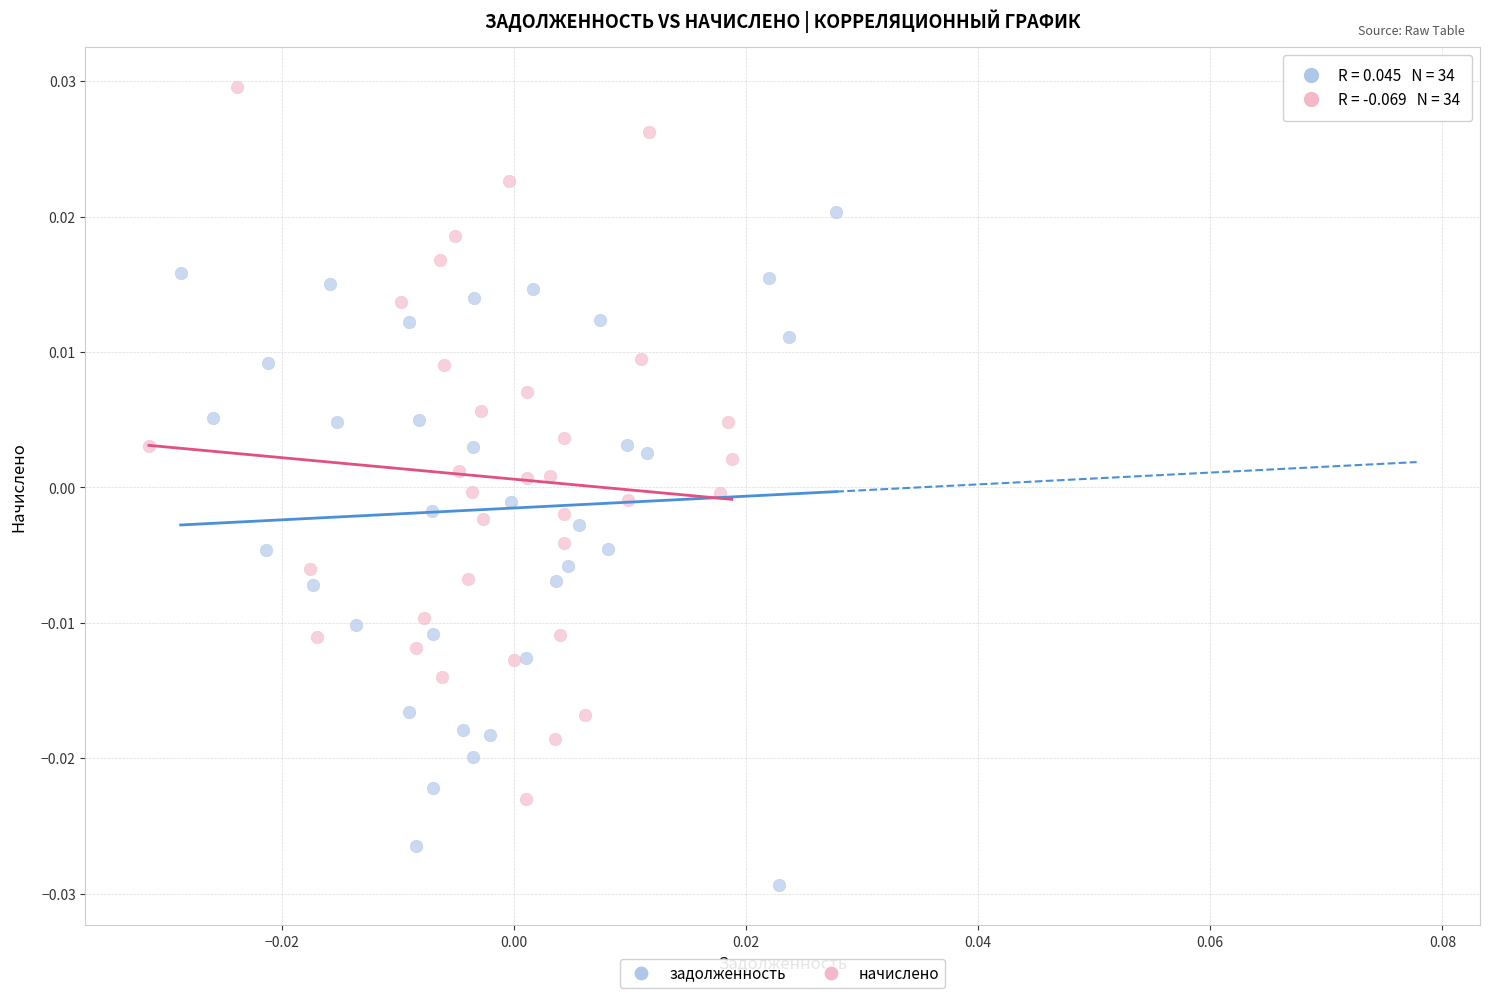

Which series reaches the maximum Y coordinate?

начислено